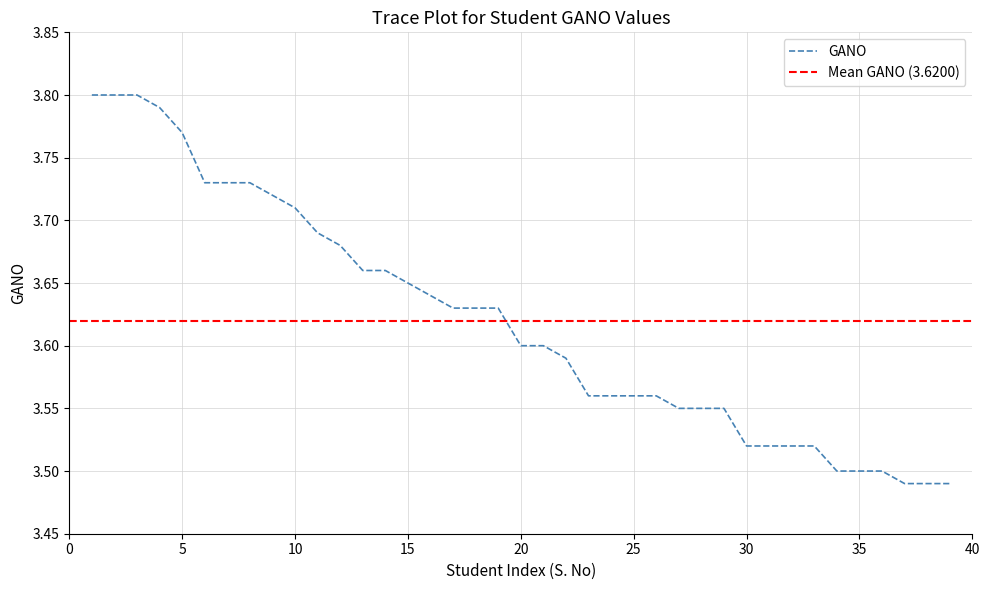

Reading left to right, what are all the values shown in this chart?

3.8	3.8	3.8	3.8	3.8	3.7	3.7	3.7	3.7	3.7	3.7	3.7	3.7	3.7	3.6	3.6	3.6	3.6	3.6	3.6	3.6	3.6	3.6	3.6	3.6	3.6	3.5	3.5	3.5	3.5	3.5	3.5	3.5	3.5	3.5	3.5	3.5	3.5	3.5